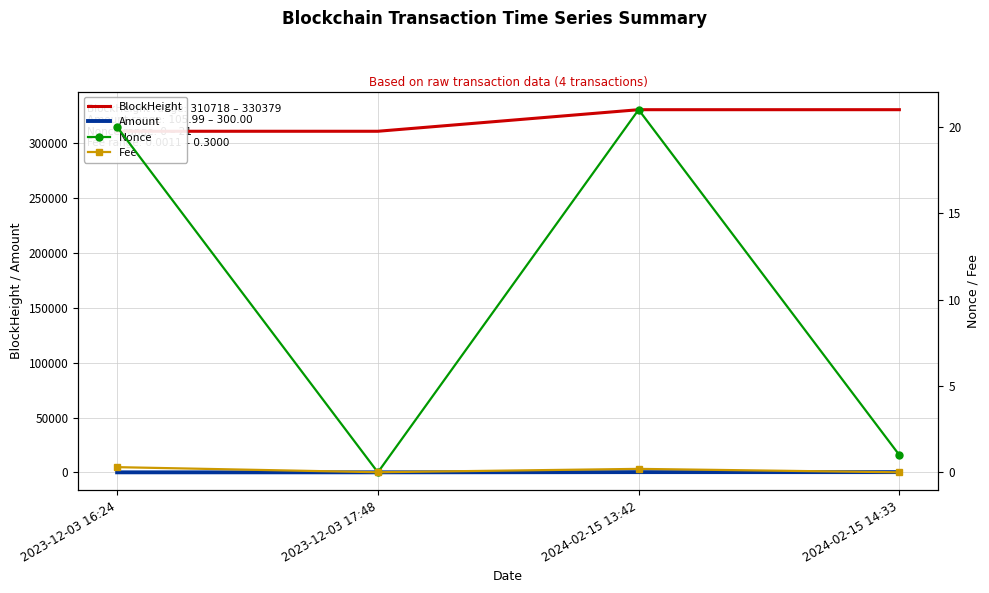

What is the sum of all Amount values?

813.0